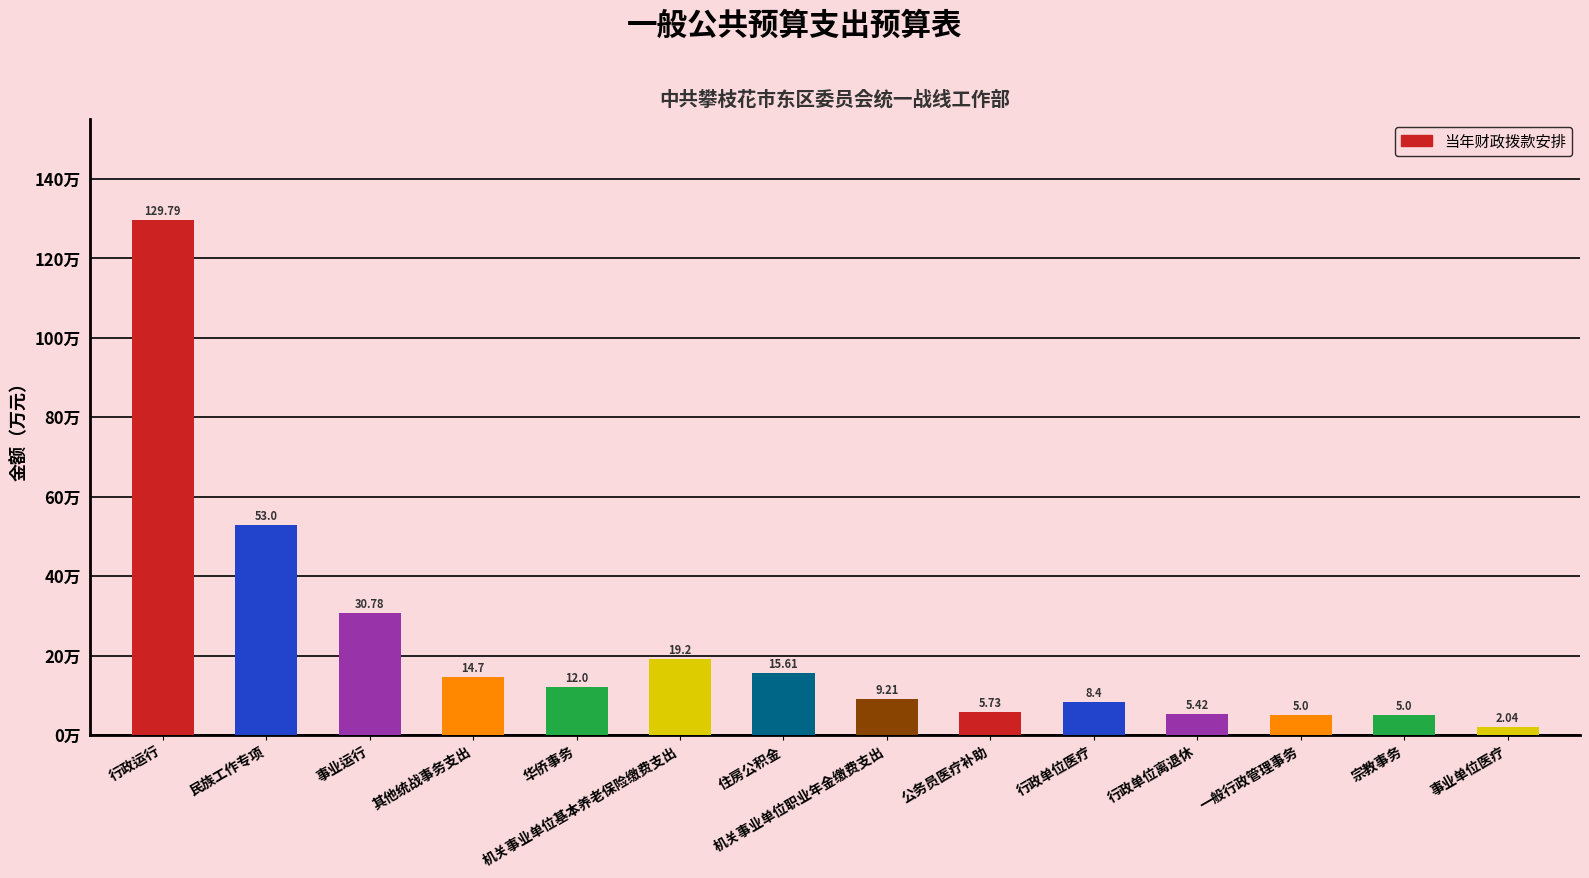

What is the label of the 4th bar from the left?

其他统战事务支出